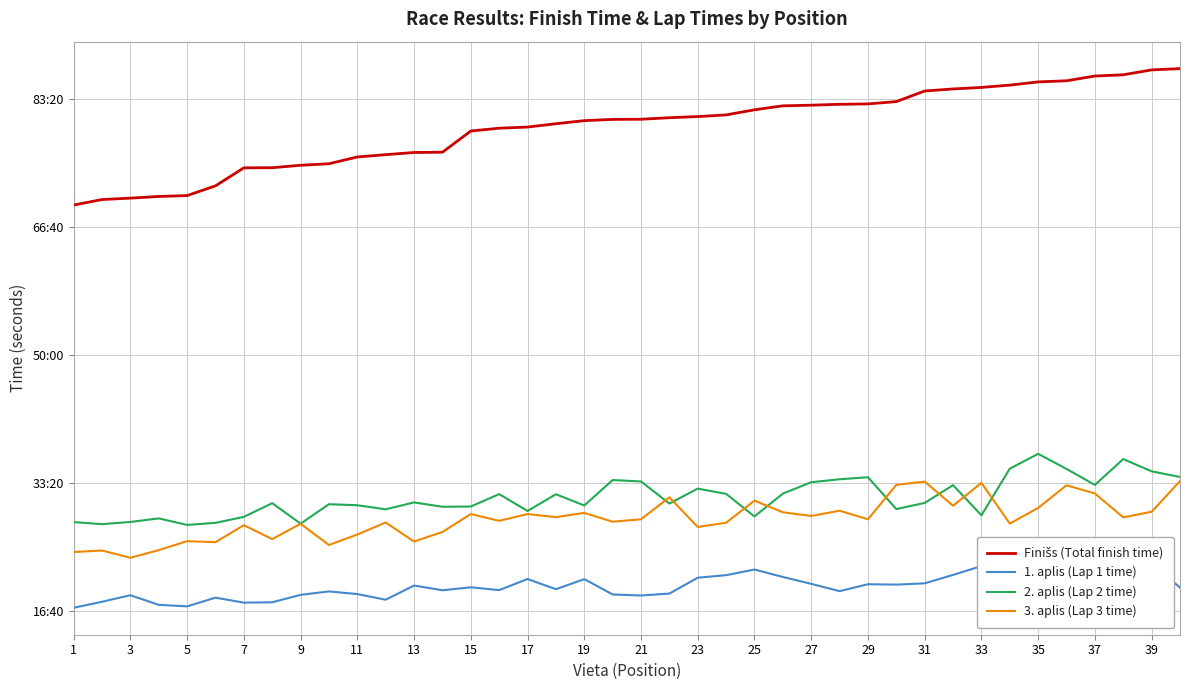

Is the value of 1. aplis (Lap 1 time) at 23 greater than the value of 3. aplis (Lap 3 time) at 39?

No